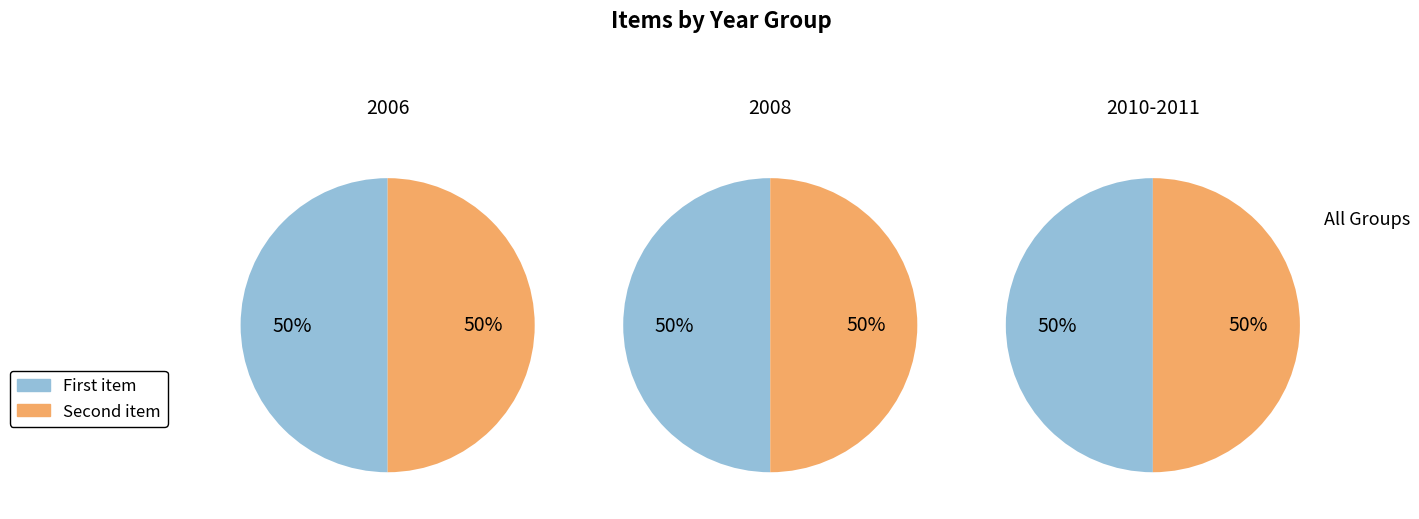

To the nearest percent, what is the average slice percentage?

50%